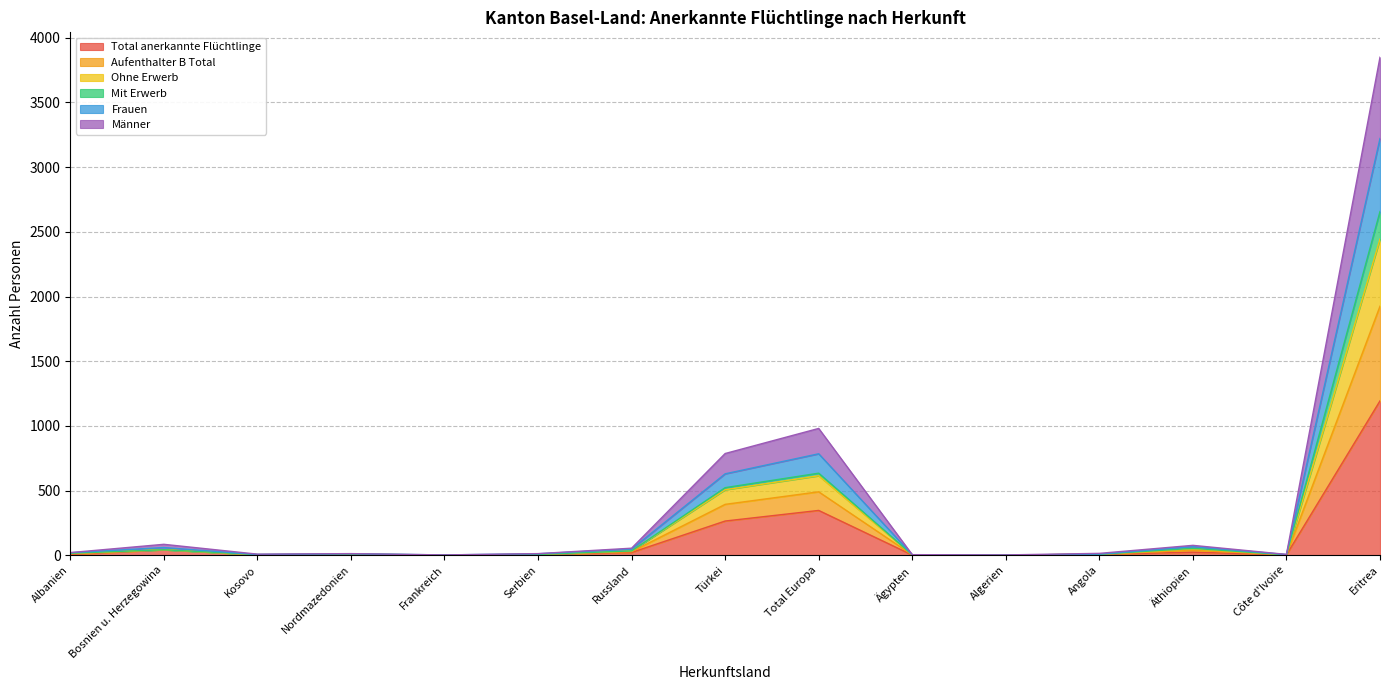

Which category has the highest value in the Total anerkannte Flüchtlinge series?

Eritrea